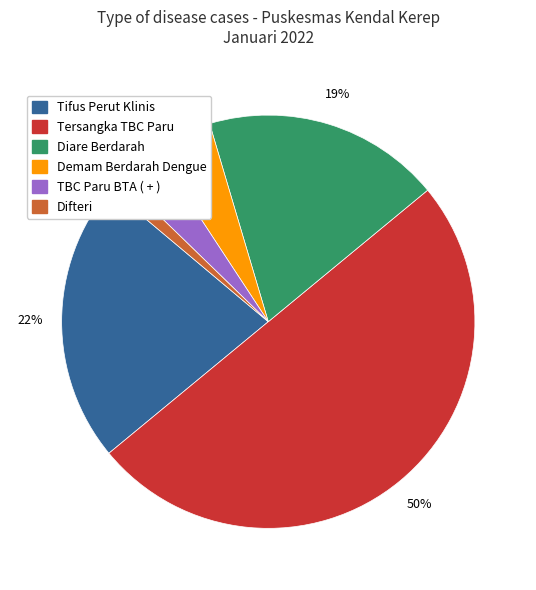

To the nearest percent, what is the average slice percentage?

17%